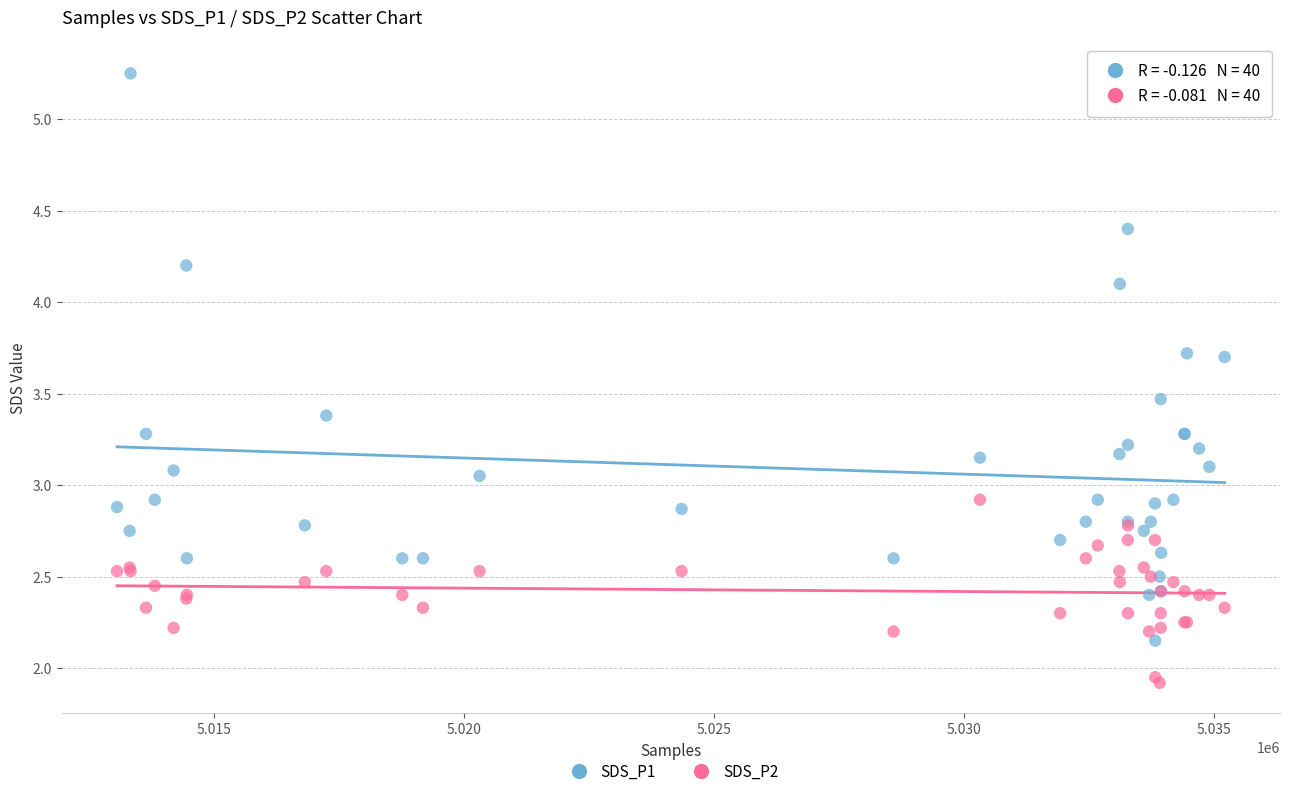

Which series reaches the minimum Y coordinate?

SDS_P2